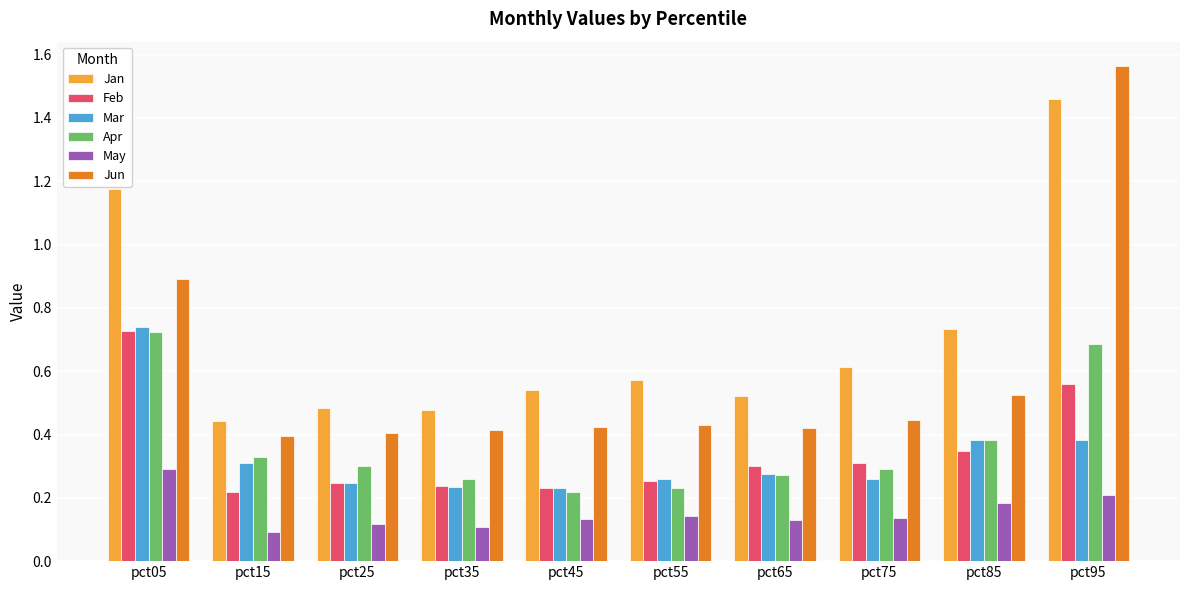

What is the difference between the maximum and second lowest values in the Jan series?

1.0